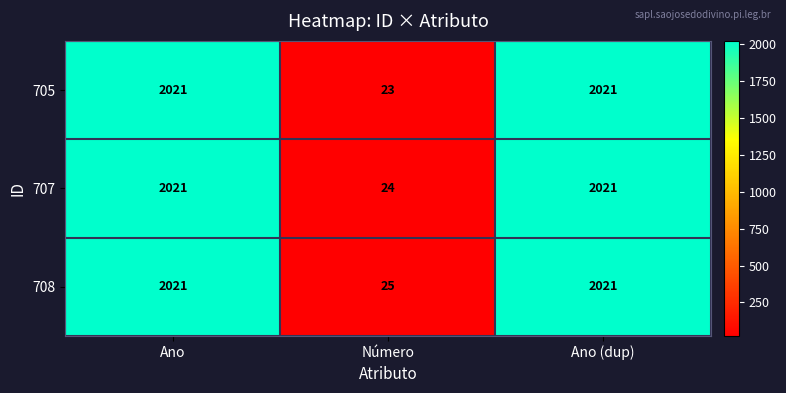

Which series has the widest spread of values?

705